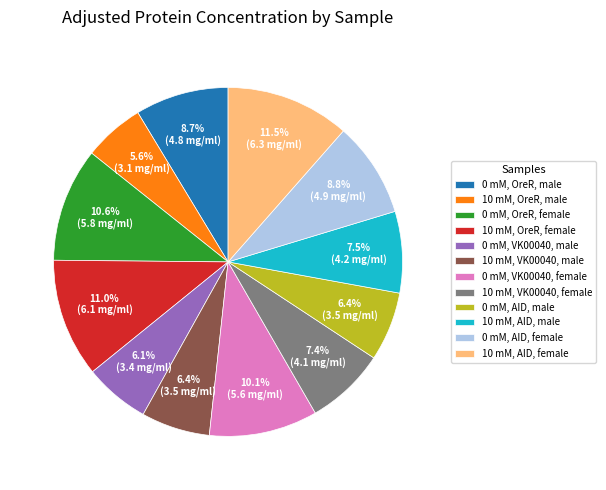

How many slices are in this pie chart?

12